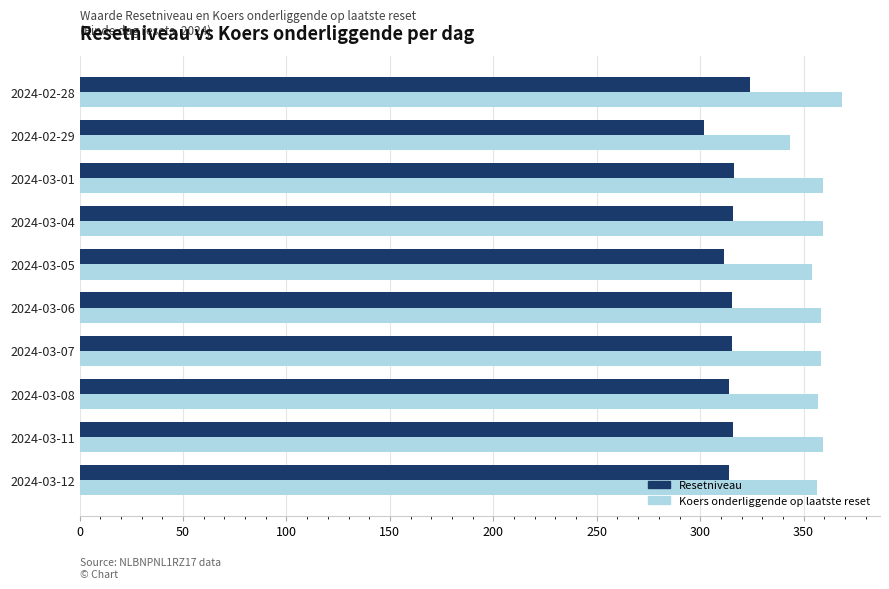

What is the spread (max minus min) of values at 2024-02-29?

41.2